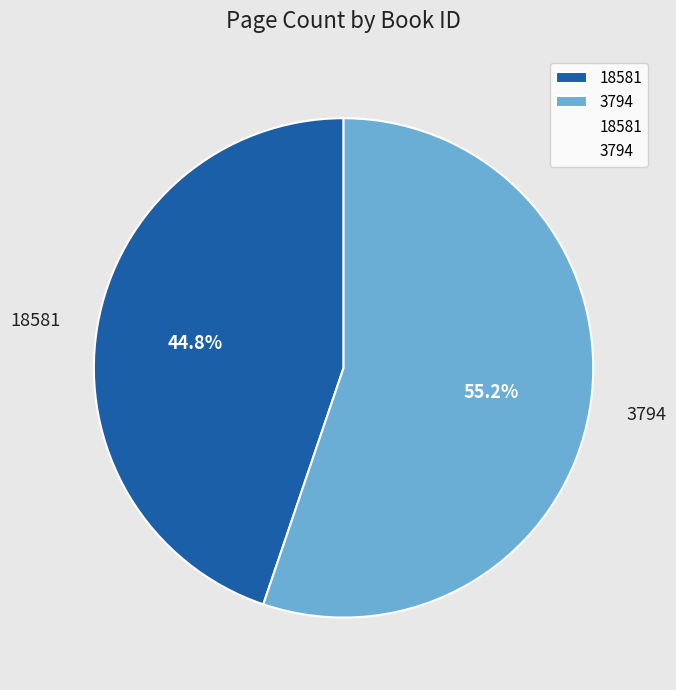

Which has a higher value, 18581 or 3794?

3794